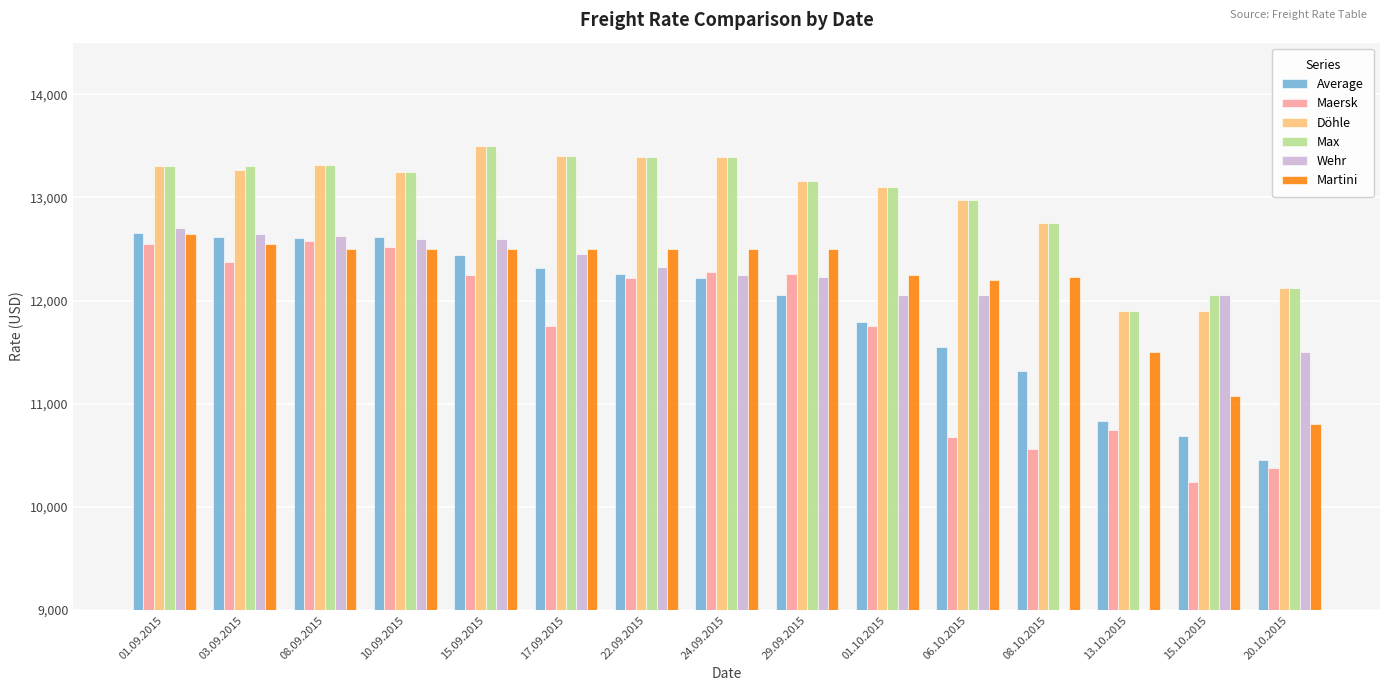

True or false: Average has a value of 7144.7 at 15.09.2015.

False